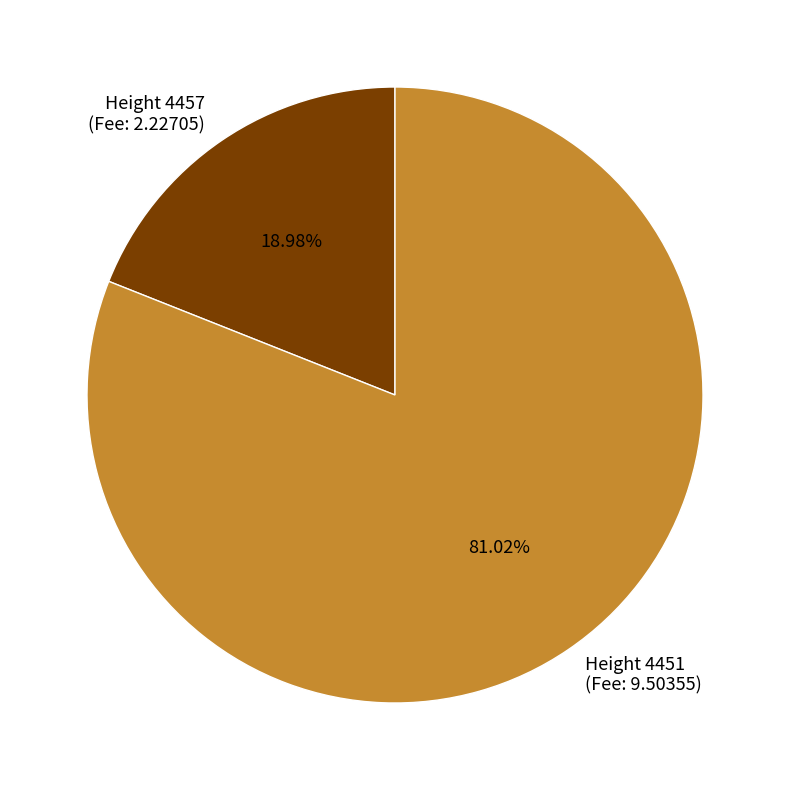

Is there any slice that represents more than half of the pie?

Yes